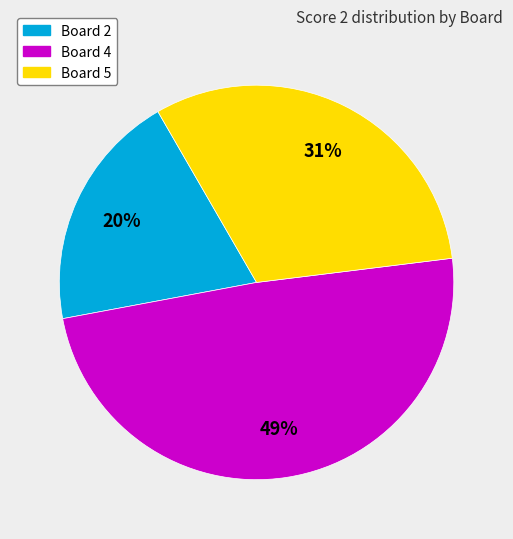

Rank the categories by value from highest to lowest.

Board 4, Board 5, Board 2